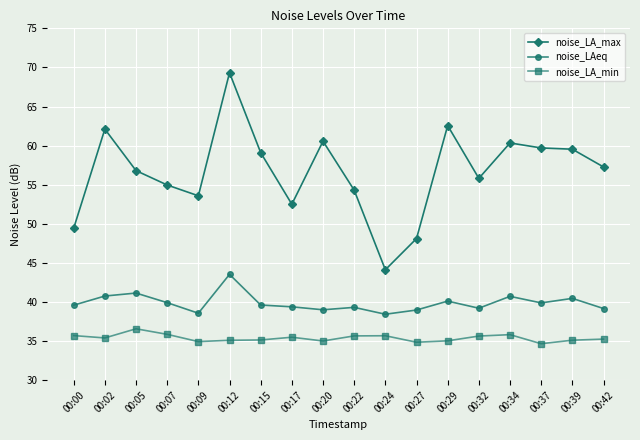

What is the maximum value for noise_LA_min?

36.6